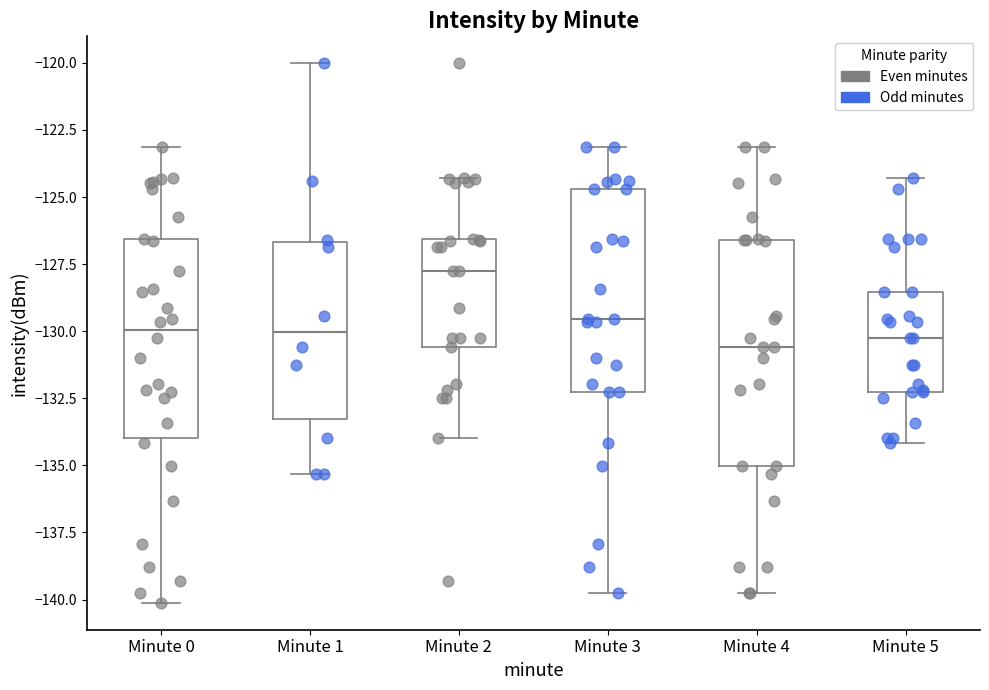

Comparing the boxes themselves (not the whiskers), which one is the tallest?

Minute 4